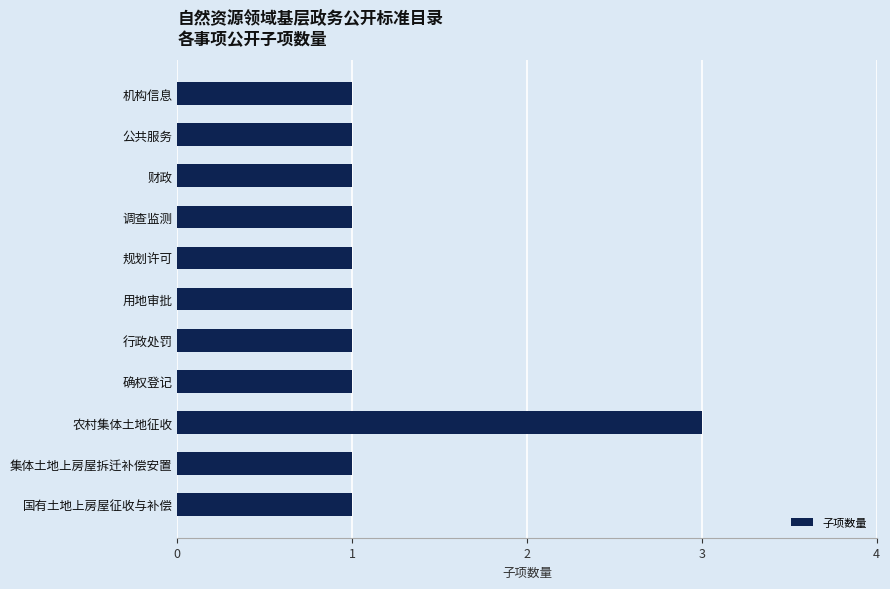

Does the chart contain stacked bars?

No